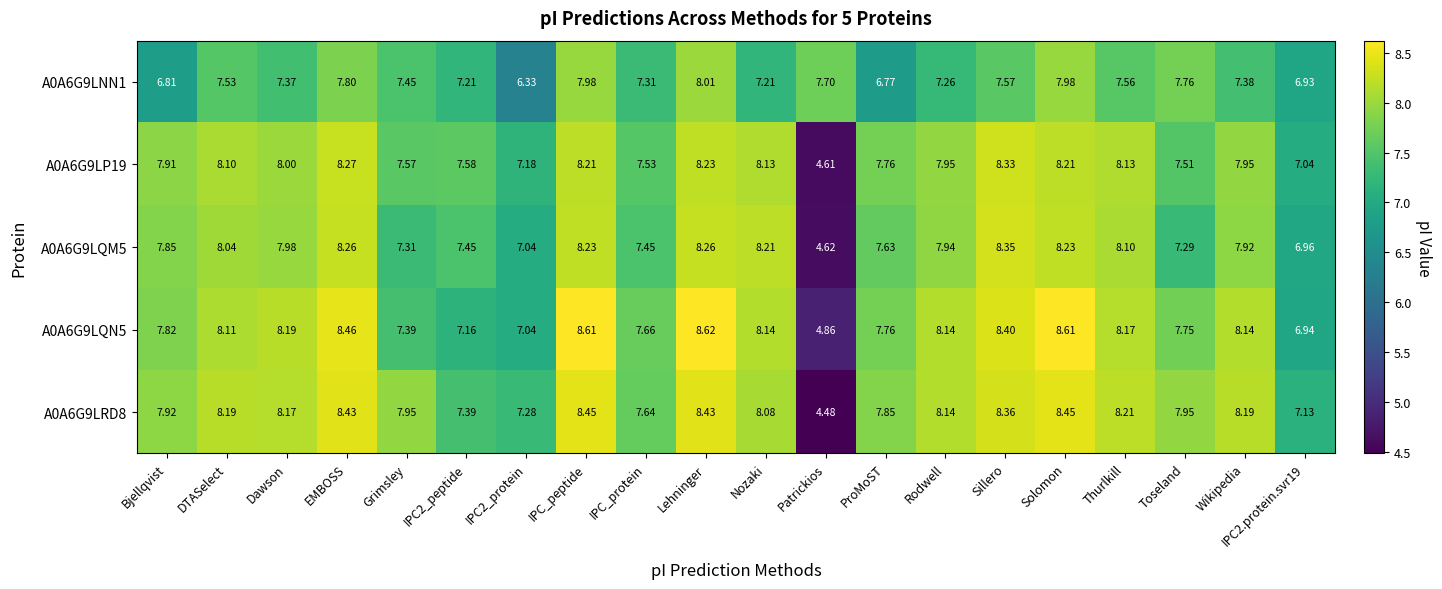

Where does the A0A6G9LP19 series first go above 7?

Bjellqvist